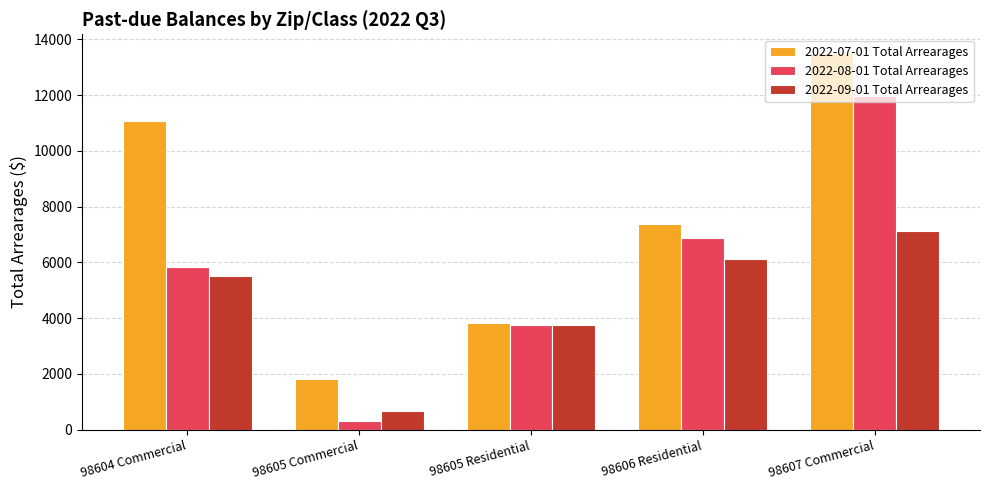

How many values in the 2022-08-01 Total Arrearages series exceed 5840?

3